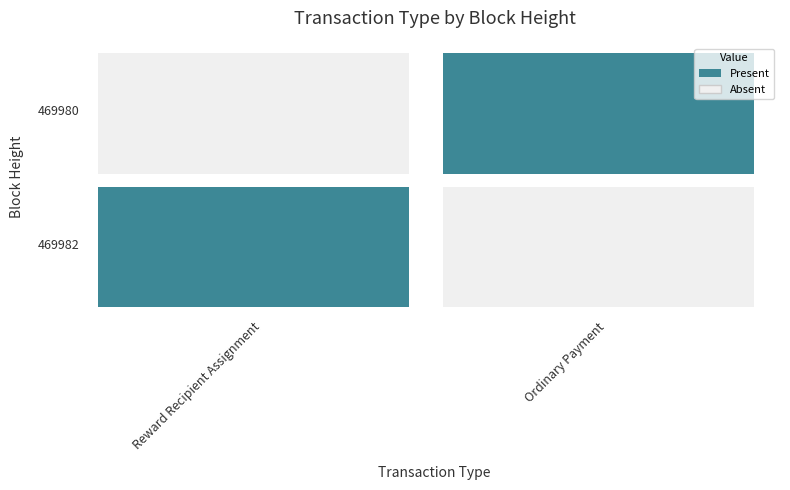

Reading left to right, extract all data points from this chart.

Reward Recipient Assignment: 0=1	1=0
Ordinary Payment: 0=0	1=1